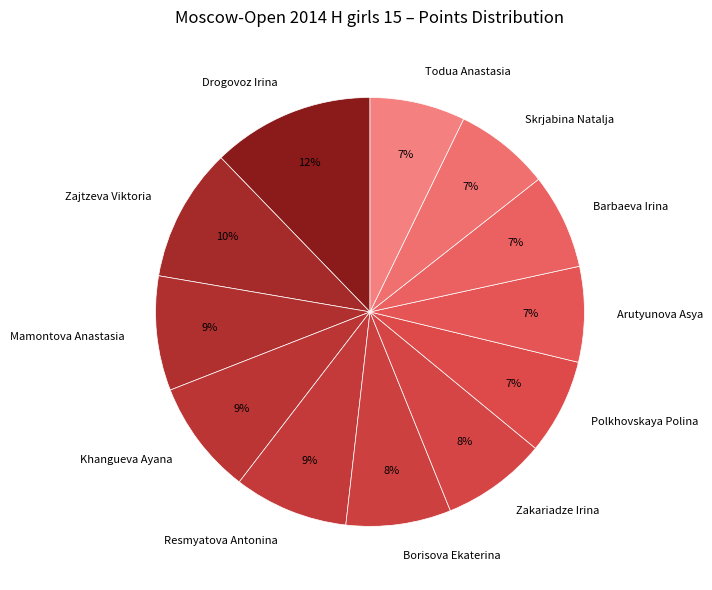

What is the ratio of the value at Borisova Ekaterina to the value at Skrjabina Natalja?

1.1